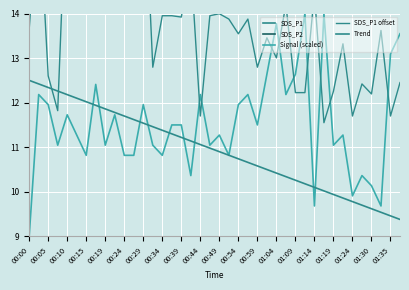

What is the average value of the Trend series?

10.9